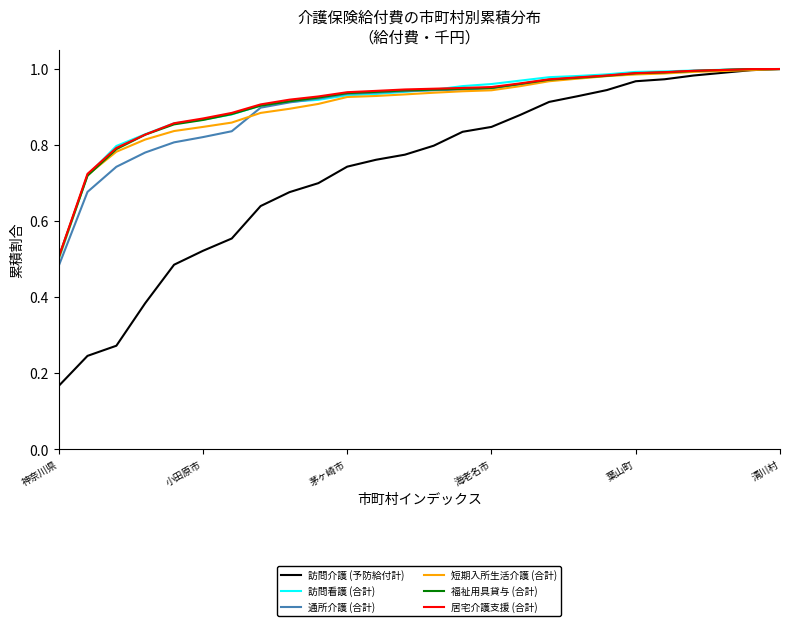

Which series has the largest range (max minus min)?

訪問介護 (予防給付計)